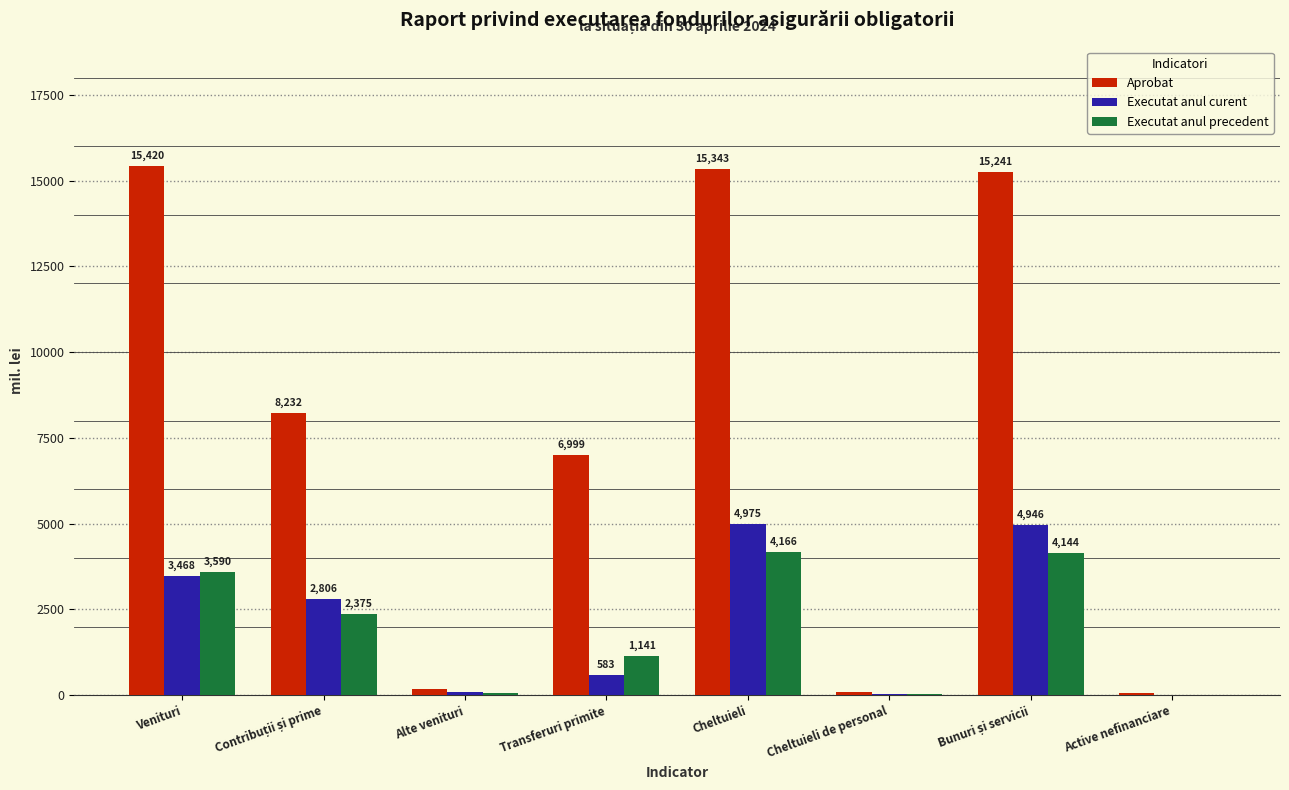

Which series has the largest total across all categories?

Aprobat